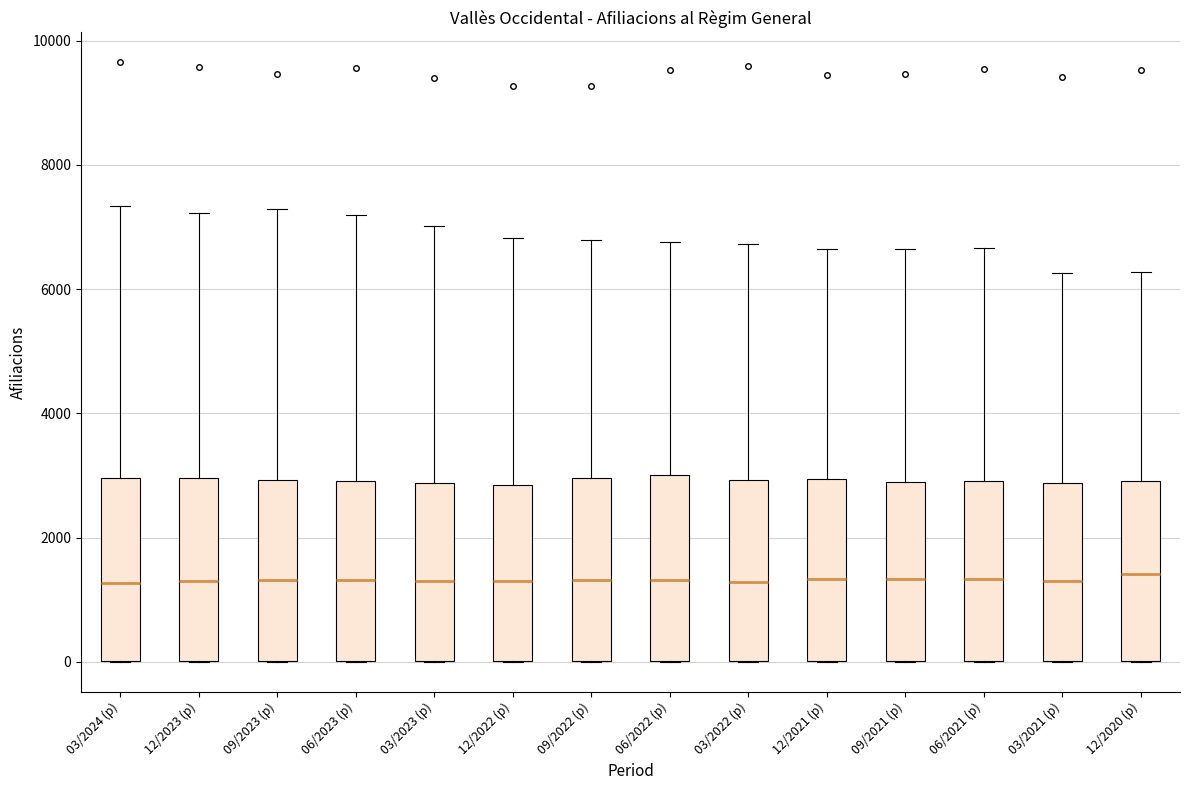

Where is the upper edge of the box for 06/2022 (p) on the y-axis? The values are not printed on the chart, so give them approximately, as read against the axis.

3000